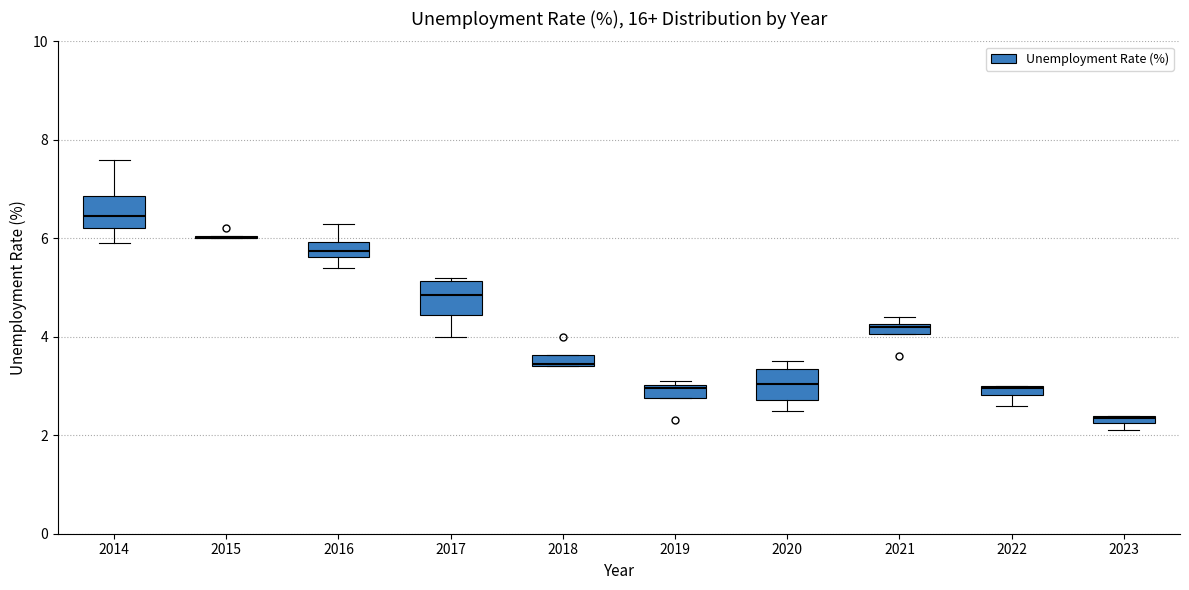

Where is the lower edge of the box at x = 2023 on the y-axis? The values are not printed on the chart, so give them approximately, as read against the axis.

2.2